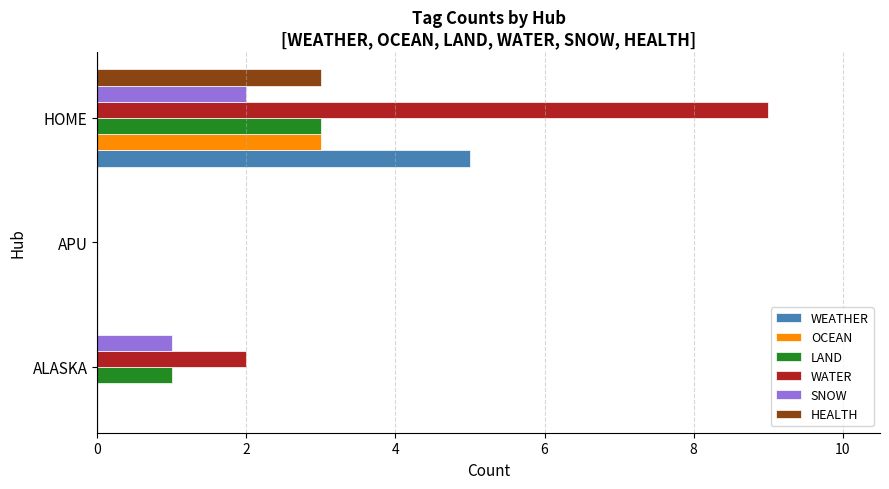

Which series has the widest spread of values?

WATER